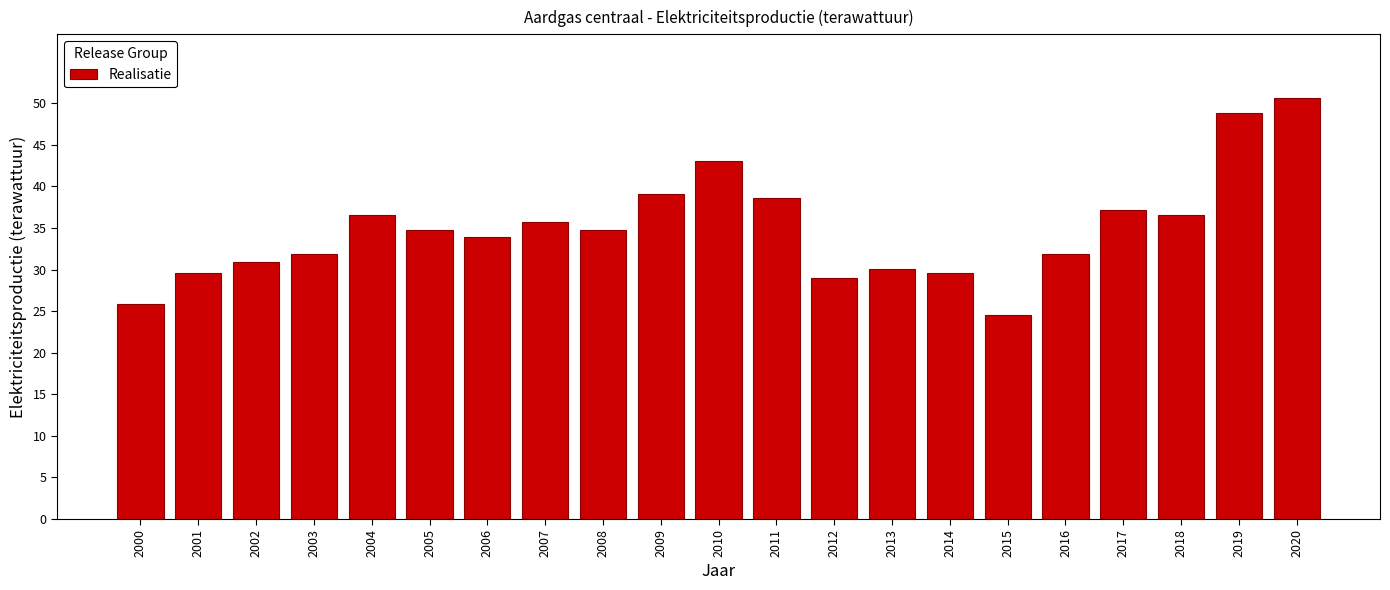

What is the ratio of the value at 2004 to the value at 2008?

1.1